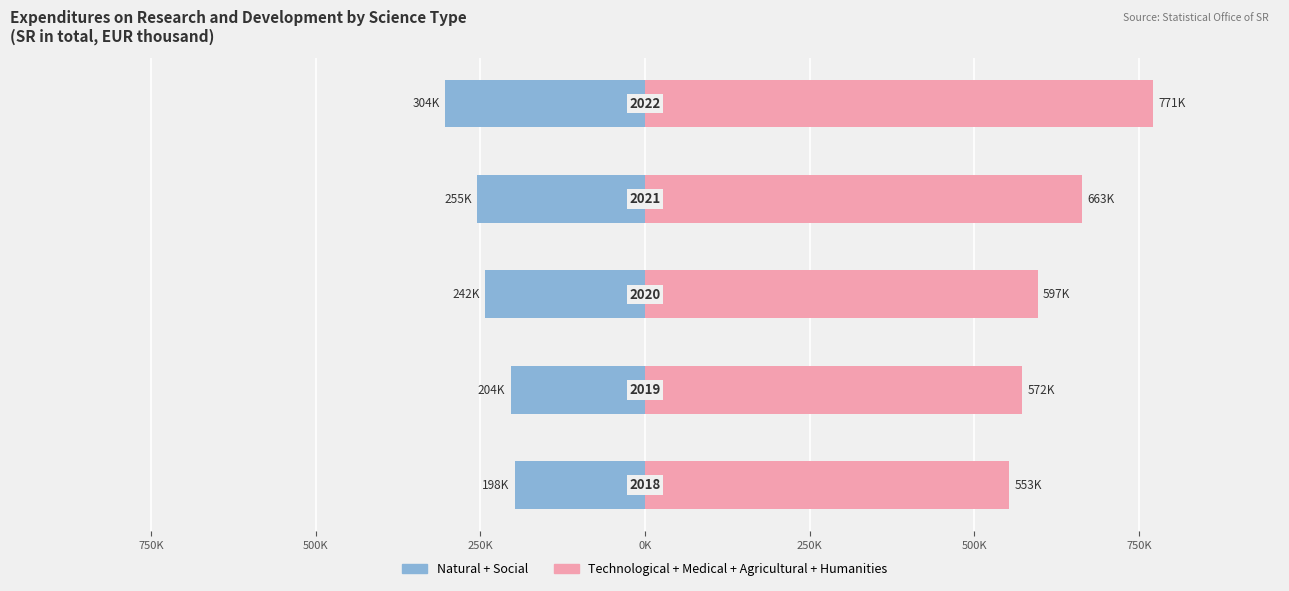

How many groups of bars are there?

5